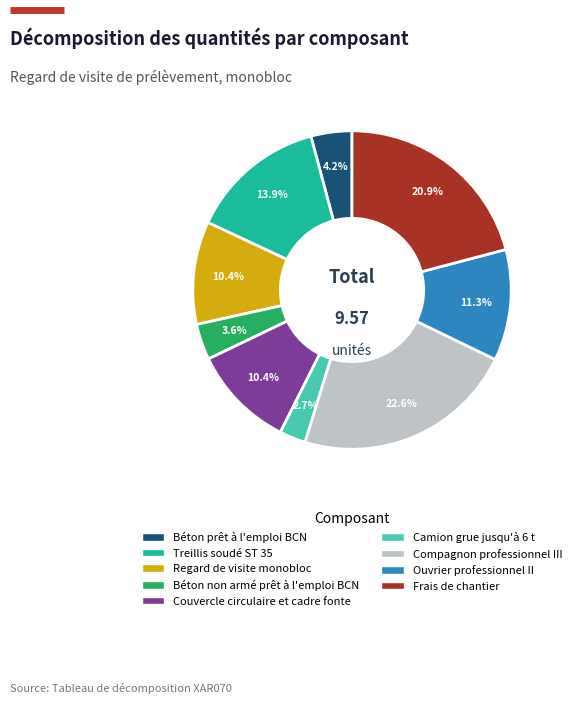

How many segments does this pie chart have?

9